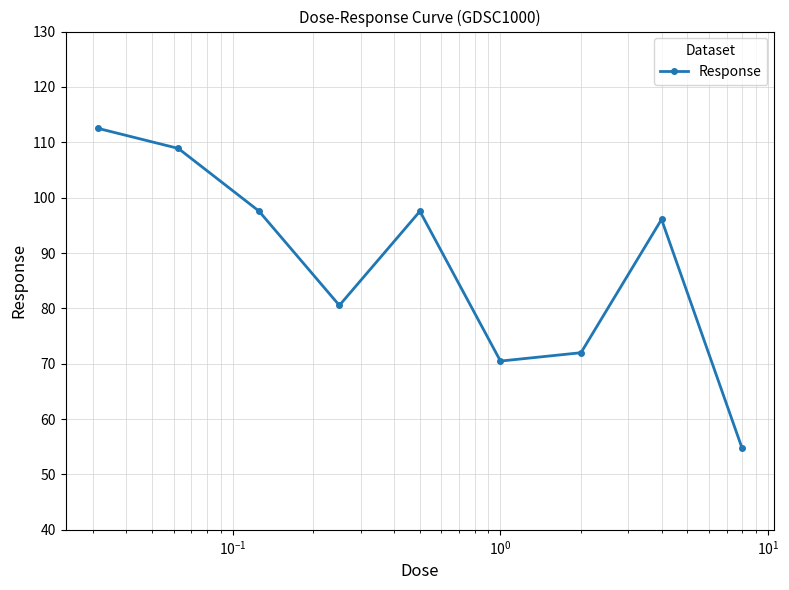

What is the value of the 9th point from the left?

54.7